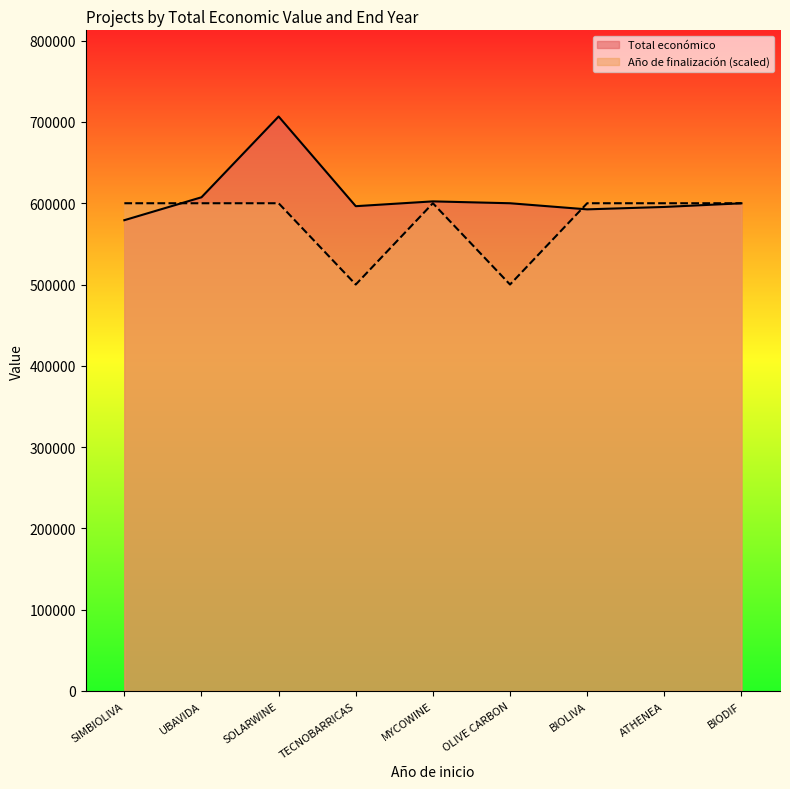

How many values in the Total económico series are below 599927?

4